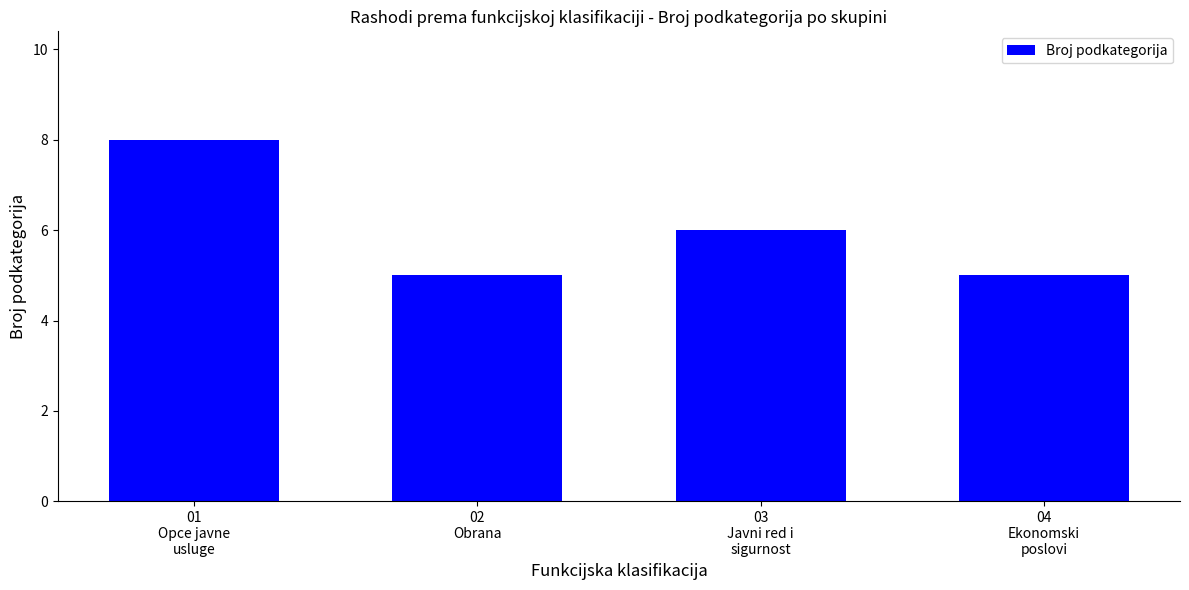

What is the minimum value shown in the chart?

5